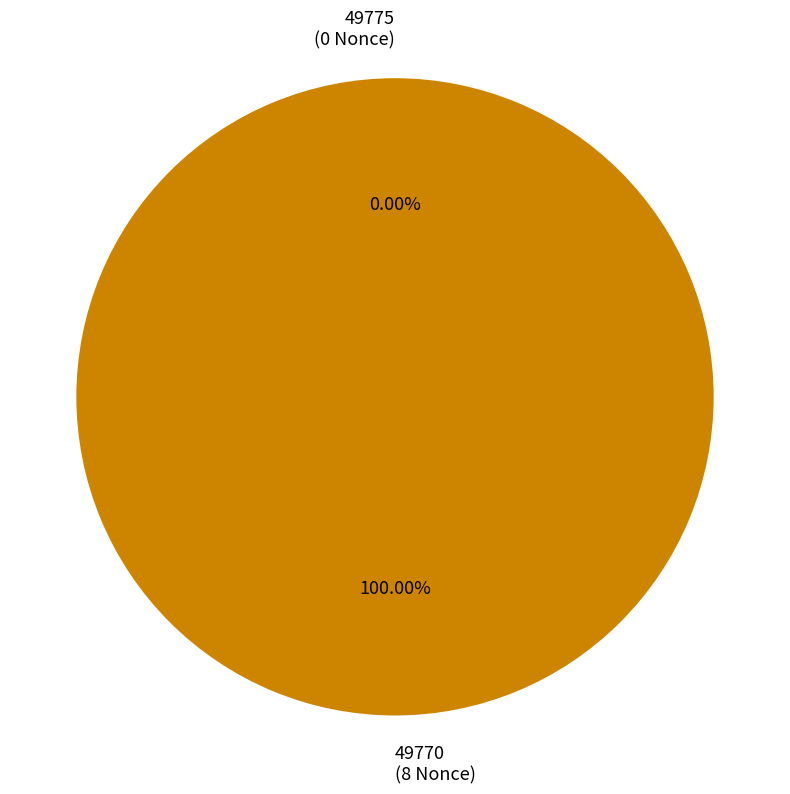

Which category has the smallest portion of the pie?

49775